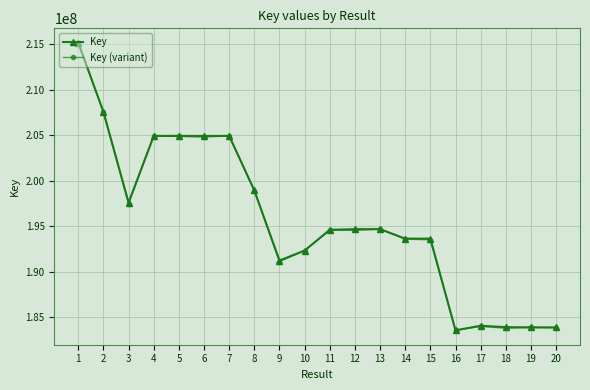

What is the minimum value shown in the chart?

183525218.0